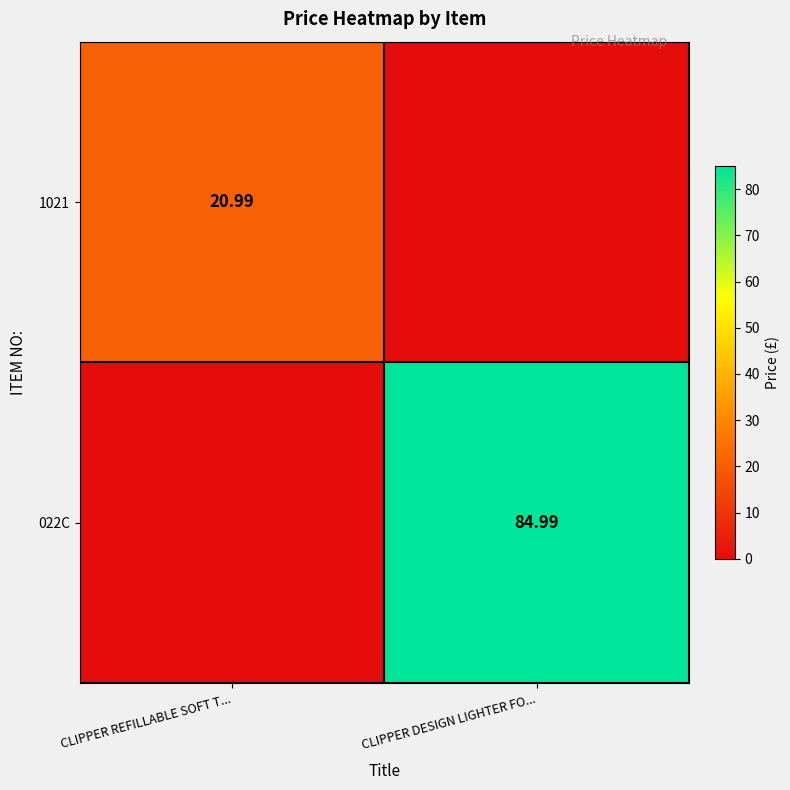

What is the greatest value displayed?

85.0